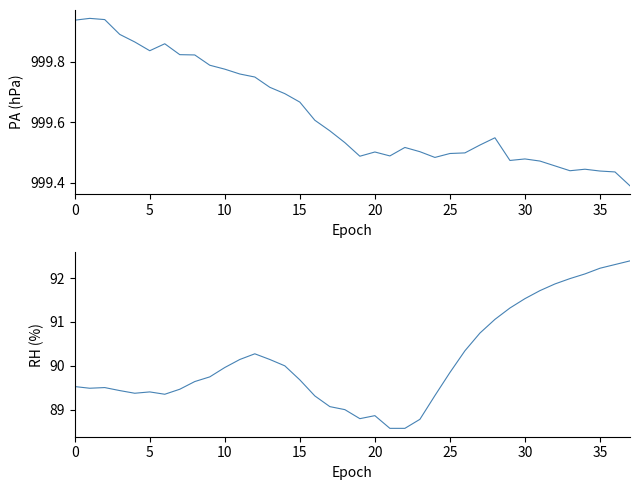

List the series in order of their peak value, highest first.

PA, RH